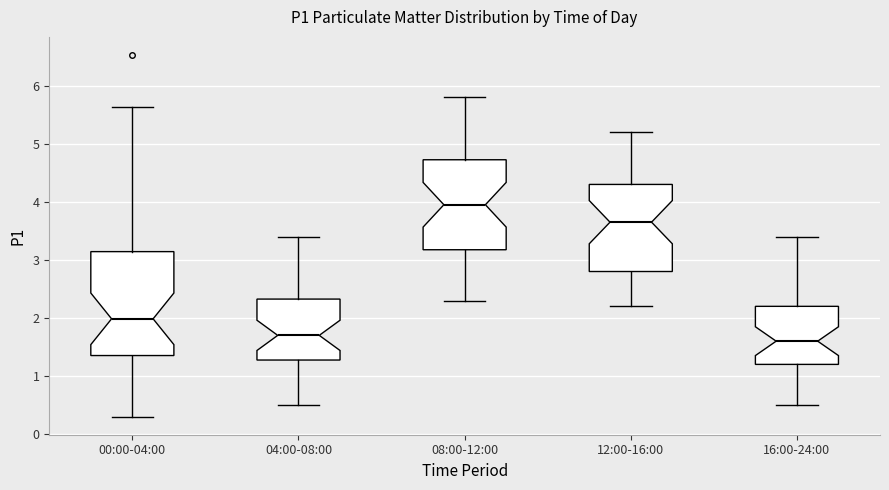

Where does the lower whisker of the box for 12:00-16:00 end on the y-axis? The values are not printed on the chart, so give them approximately, as read against the axis.

2.2